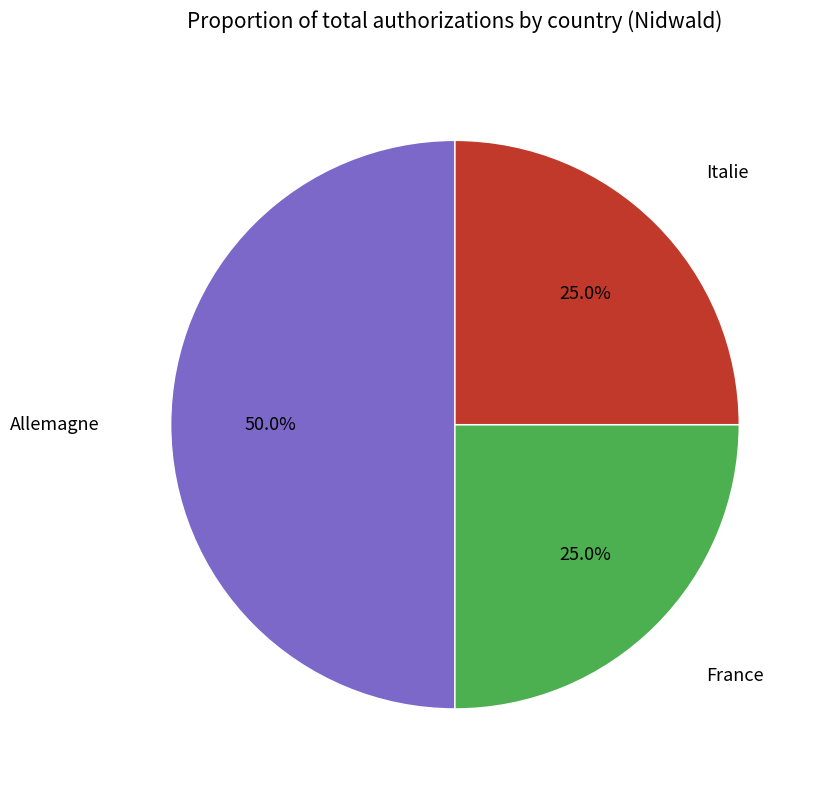

Which category has the biggest portion of the pie?

Allemagne